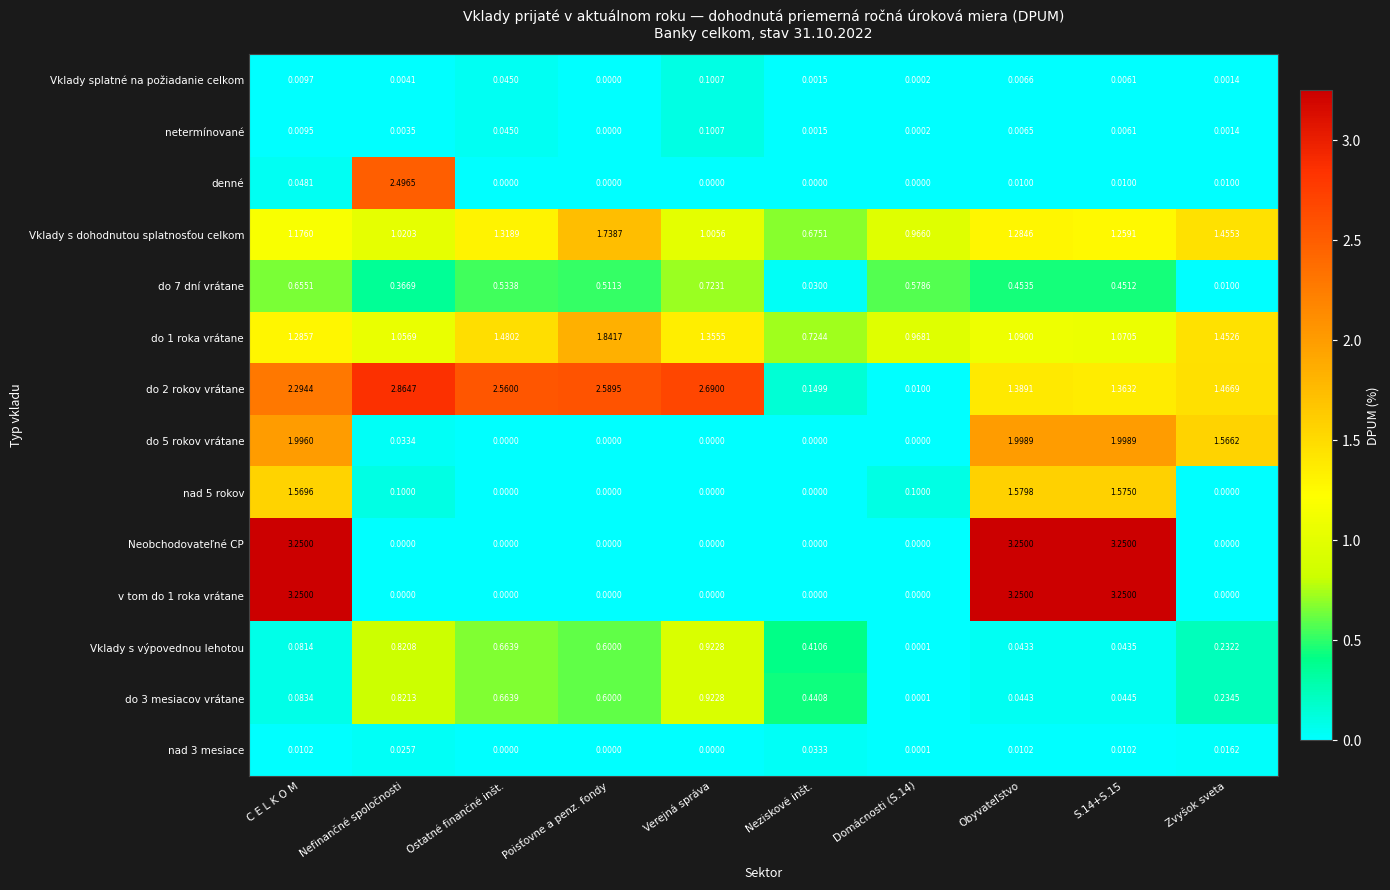

Is the value of do 5 rokov vrátane at C E L K O M greater than the value of do 7 dní vrátane at Neziskové inšt.?

Yes